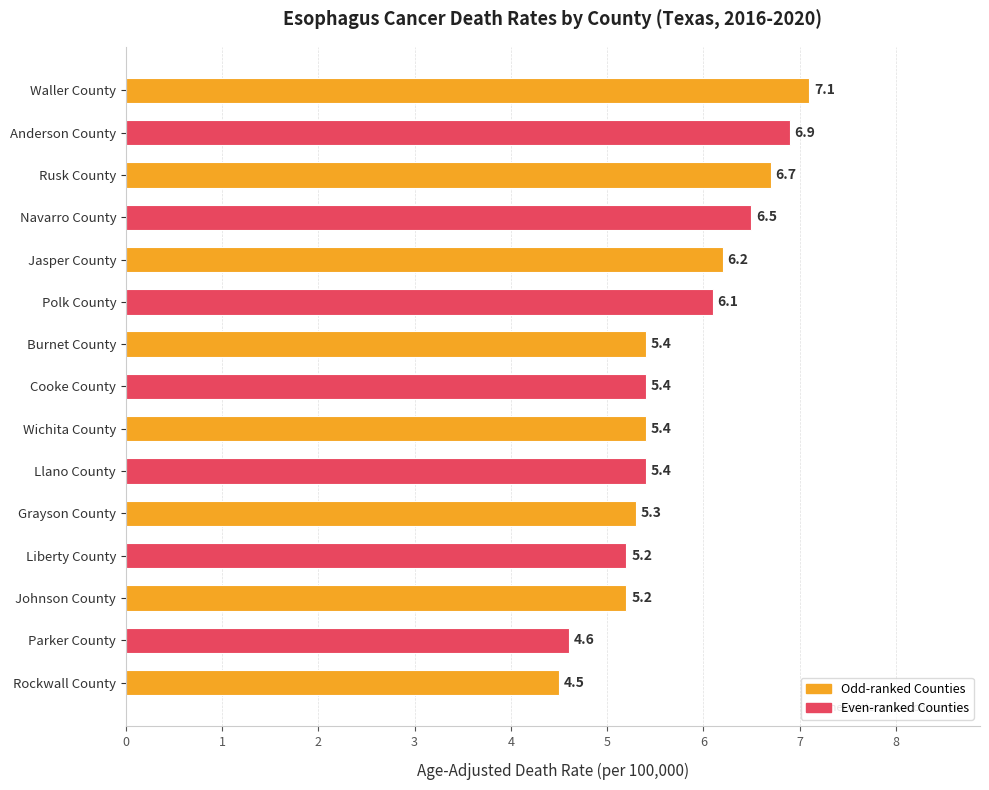

Are the bars grouped side by side (vs. stacked)?

No